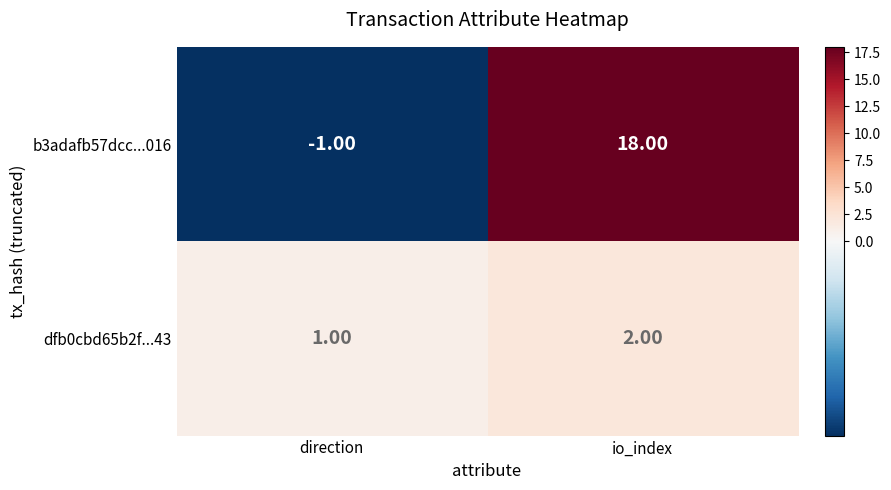

Is the value of b3adafb57dcc...016 at direction greater than the value of dfb0cbd65b2f...43 at direction?

No